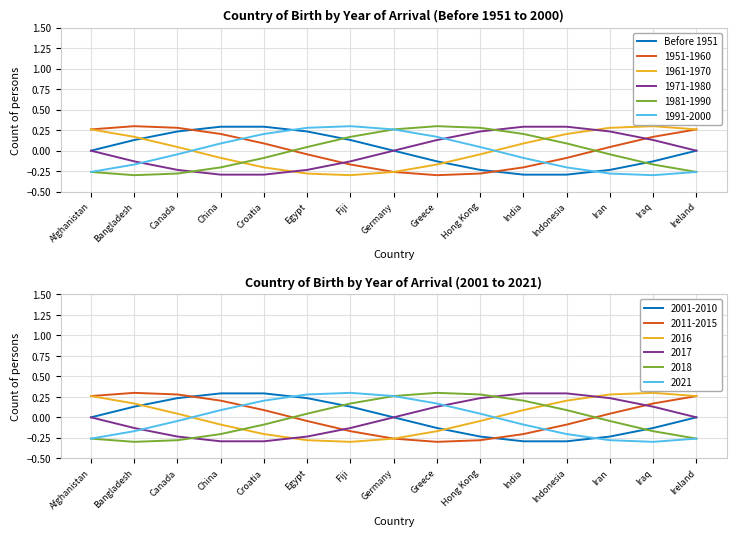

The 1981-1990 series shows -0.3 at Iraq. True or false?

False